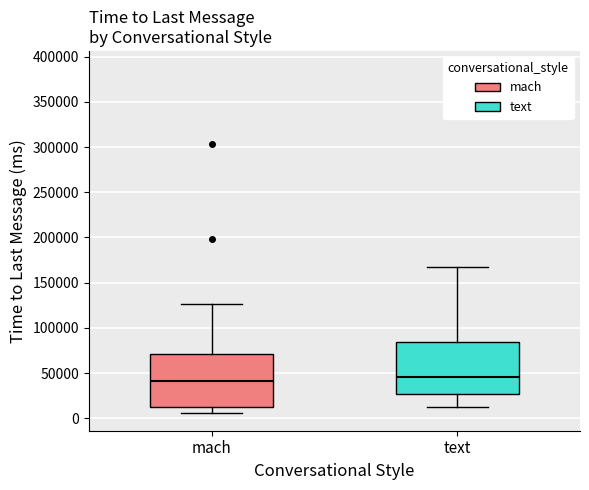

Reading left to right, transcribe this box plot: for each box, give where its median line is, the range the box spans, and where its two whiskers end, as read against the y-axis. The values are not printed on the chart, so give them approximately, as read against the axis.

mach: median 40000, box 10000 to 70000, whiskers 5000 to 125000
text: median 45000, box 25000 to 85000, whiskers 15000 to 170000